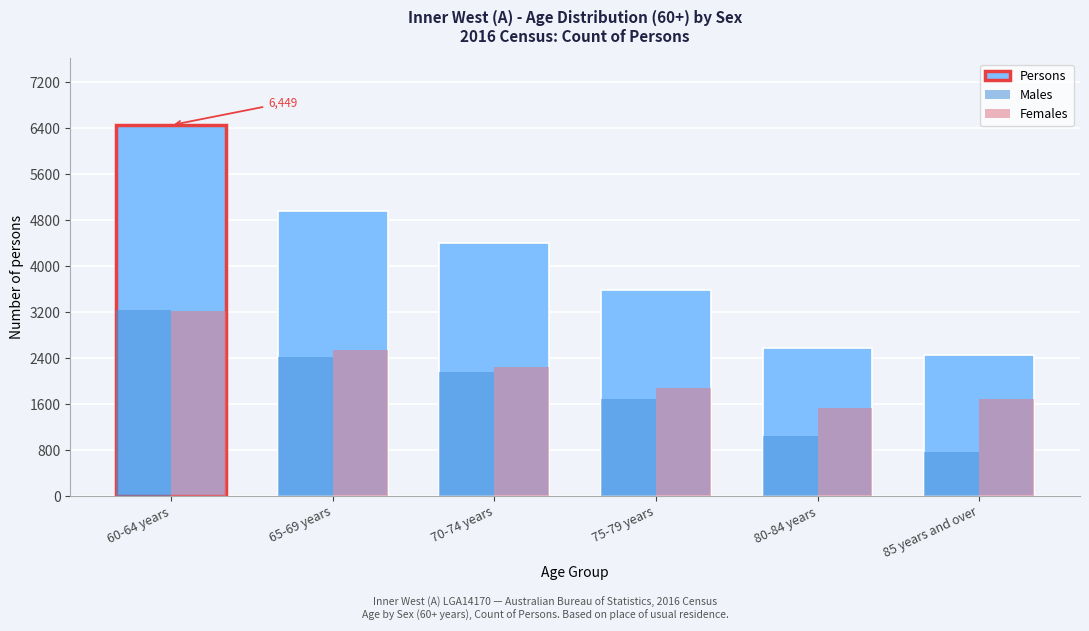

Reading left to right, extract all data points from this chart.

Persons: 6449	4954	4399	3575	2566	2445
Males: 3238	2412	2159	1687	1043	763
Females: 3210	2539	2244	1885	1526	1678